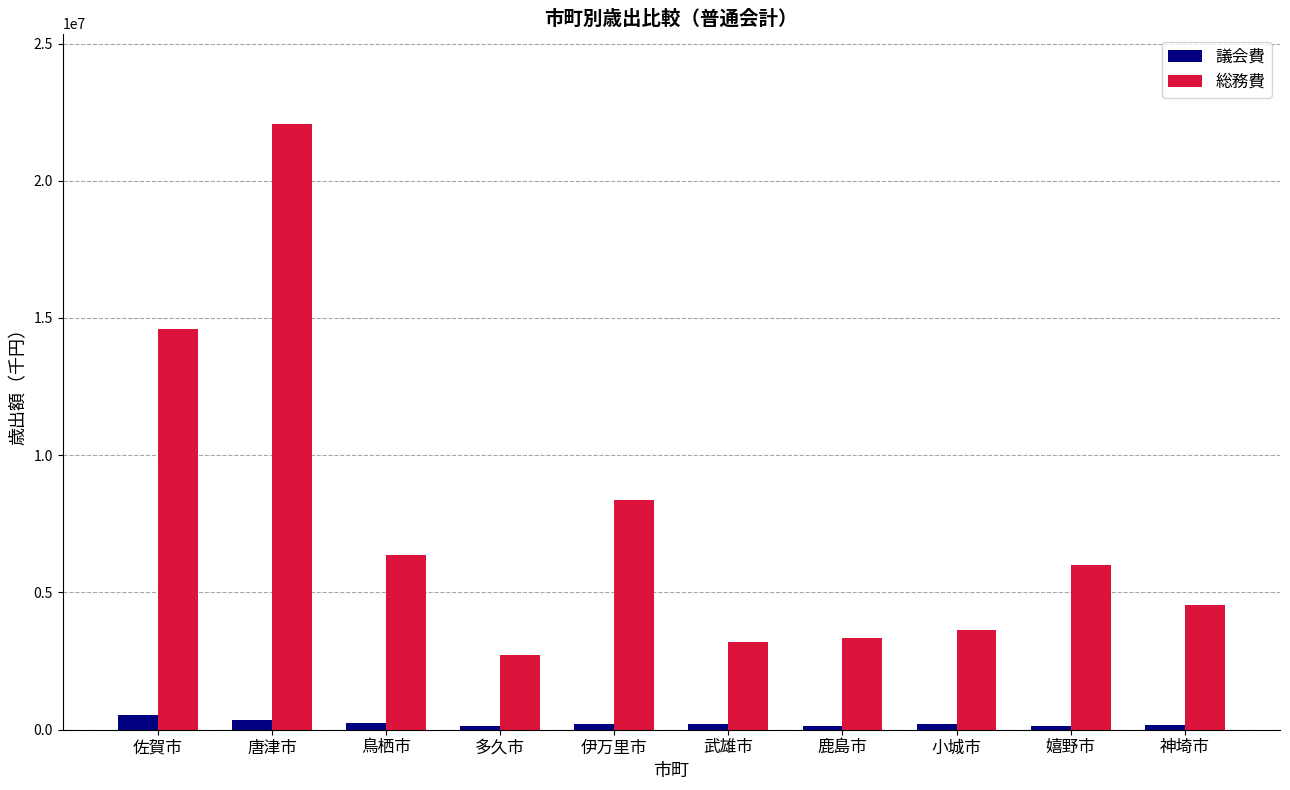

The value of 議会費 at 神埼市 is 160435. True or false?

True